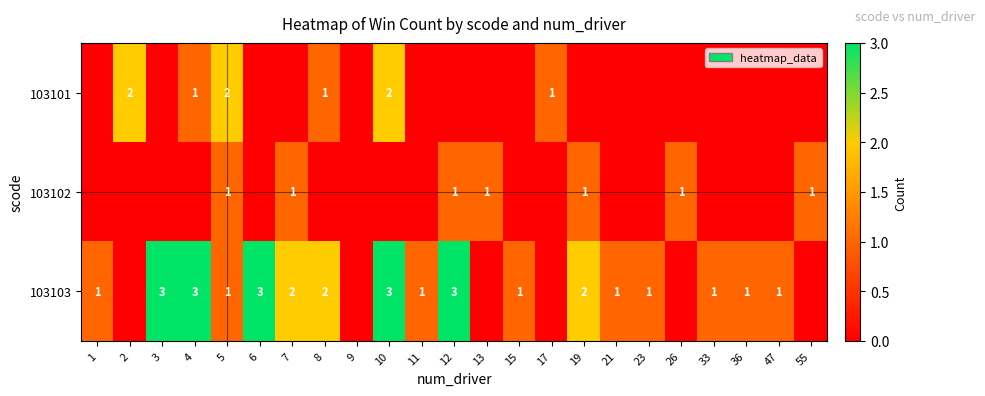

Is it true that 103101 equals 3 at 2?

False